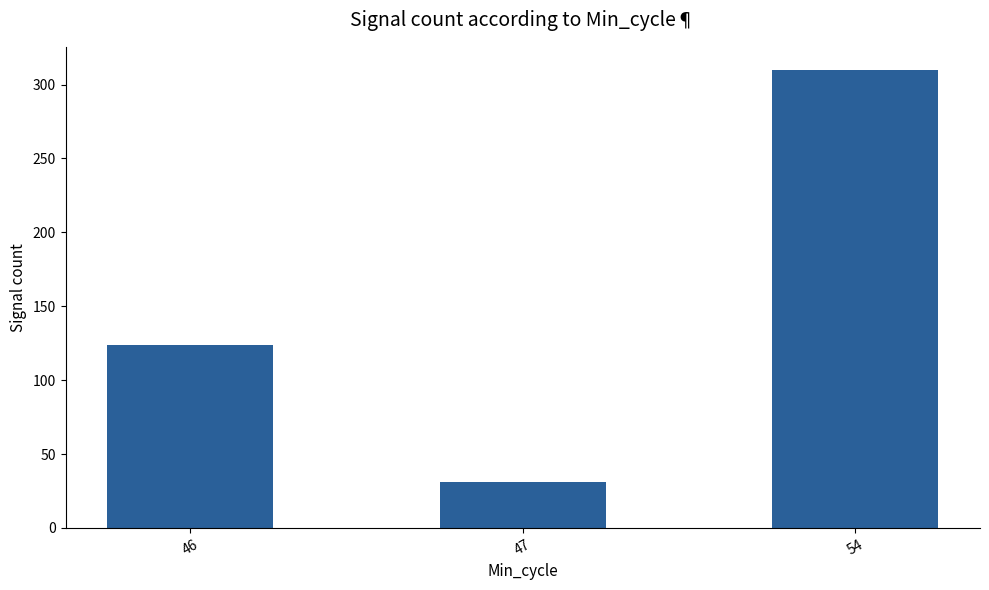

Count the number of categories in the chart.

3